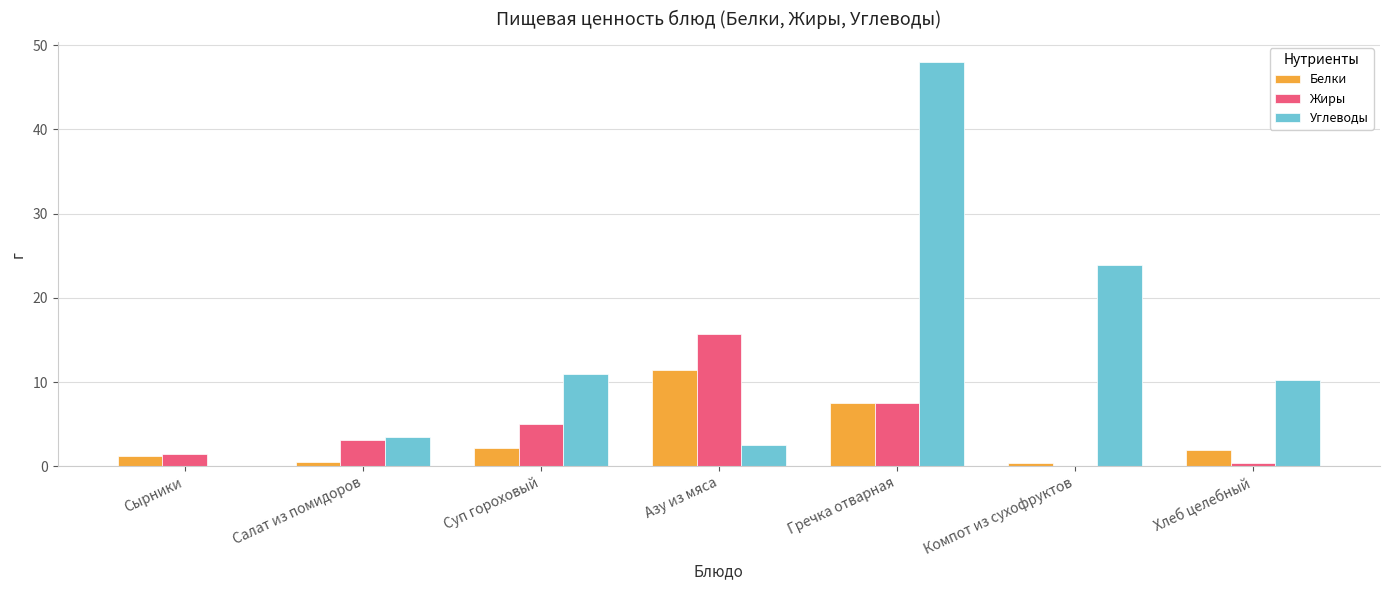

Does the chart contain stacked bars?

No